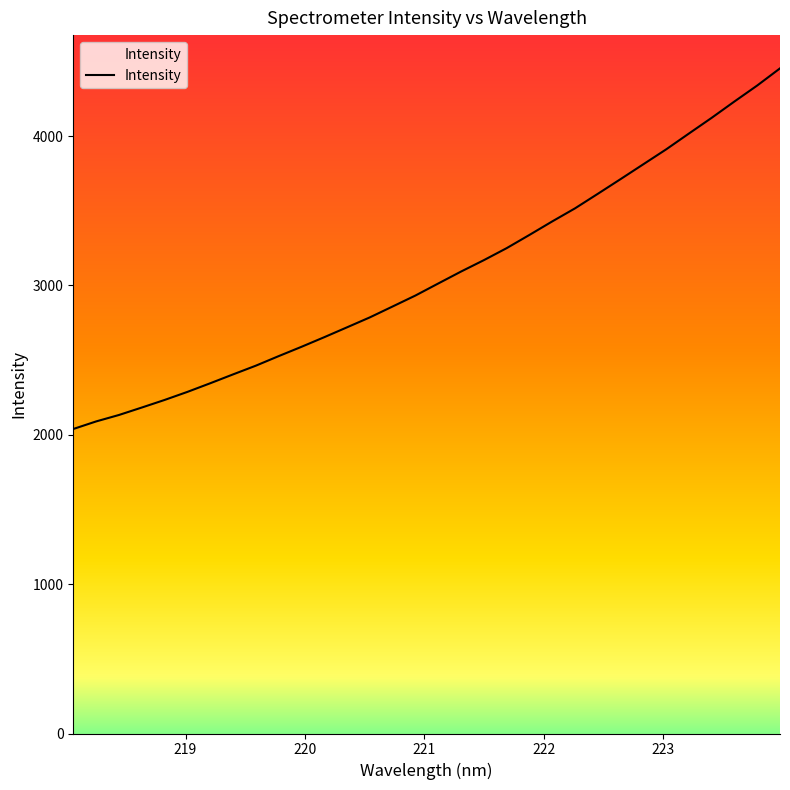

What is the sum of all values?

98274.6